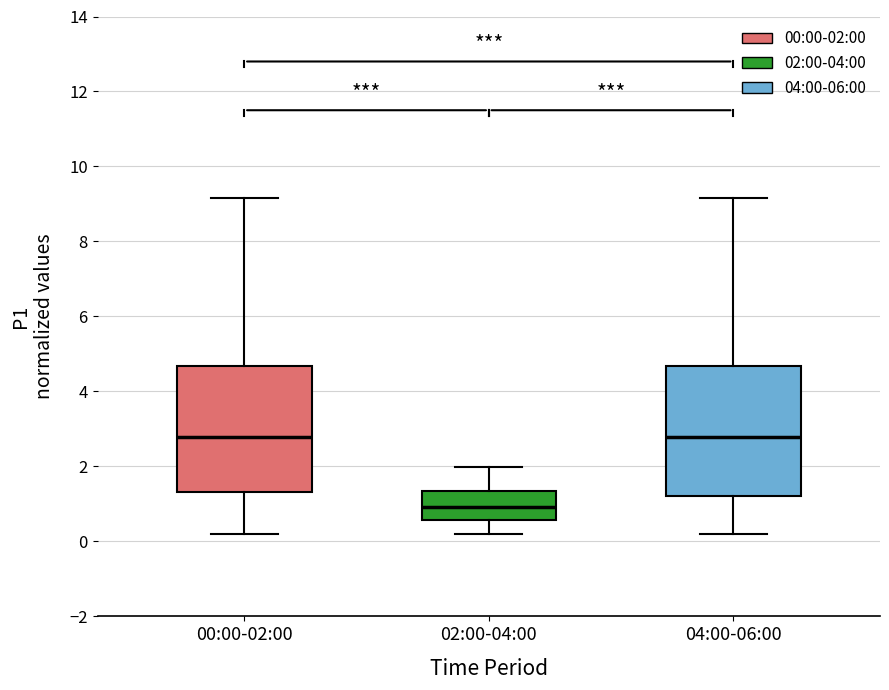

Reading left to right, transcribe this box plot: for each box, give where its median line is, the range the box spans, and where its two whiskers end, as read against the y-axis. The values are not printed on the chart, so give them approximately, as read against the axis.

00:00-02:00: median 2.8, box 1.4 to 4.6, whiskers 0.2 to 9.2
02:00-04:00: median 1.0, box 0.6 to 1.4, whiskers 0.2 to 2.0
04:00-06:00: median 2.8, box 1.2 to 4.6, whiskers 0.2 to 9.2